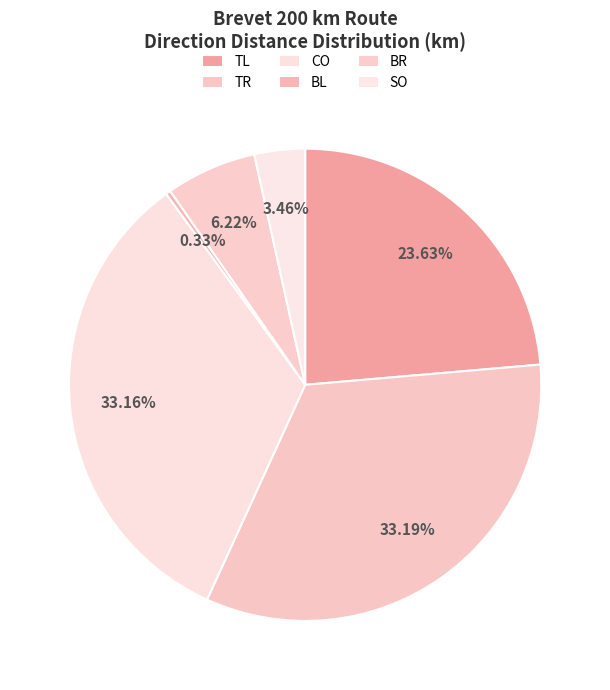

How many slices are in this pie chart?

6